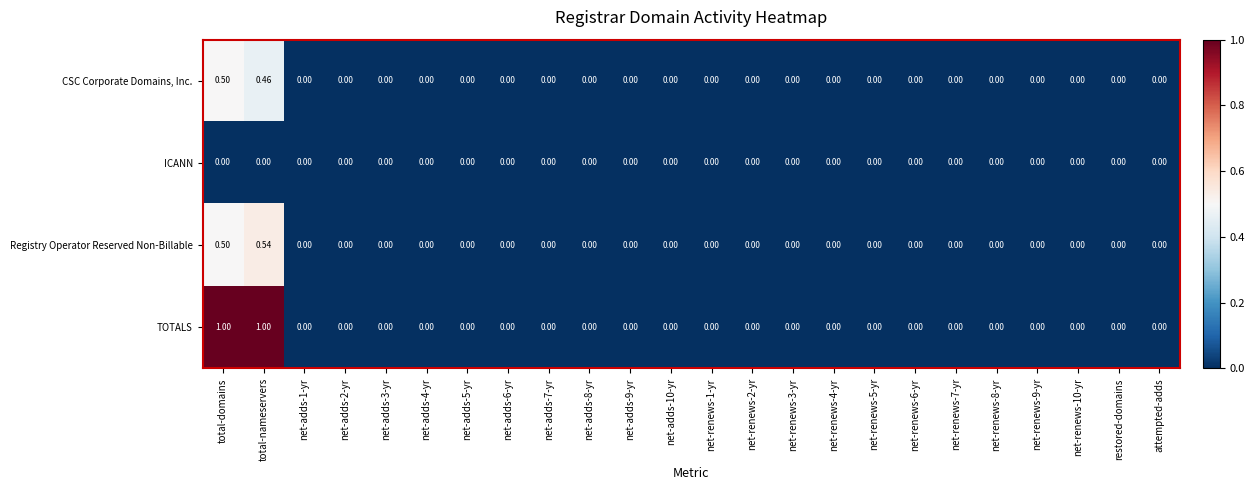

Rank the series by their maximum value, from lowest to highest.

ICANN, CSC Corporate Domains, Inc., Registry Operator Reserved Non-Billable, TOTALS